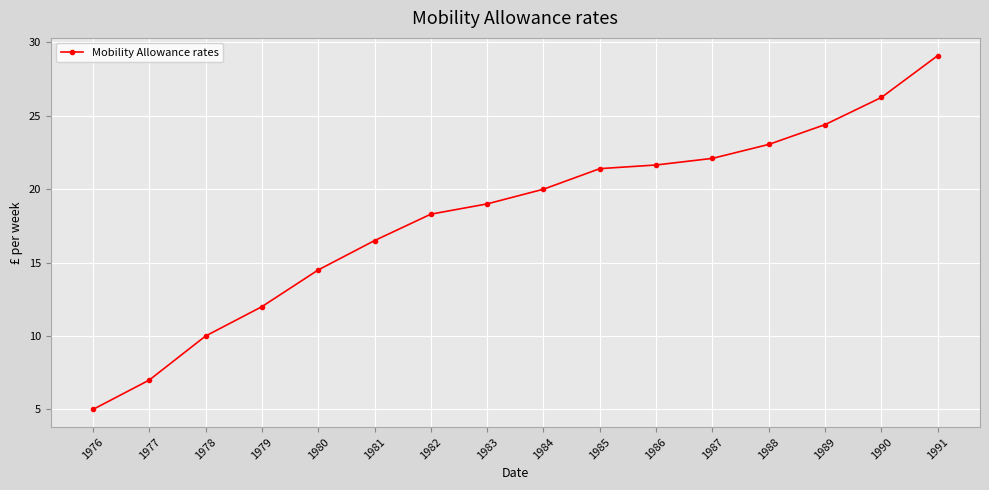

At which label is the value closest to 17?

1981